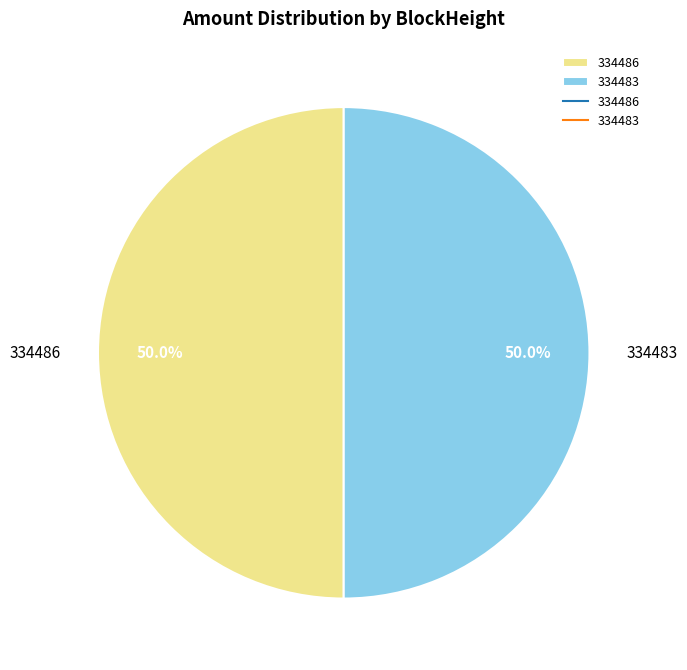

Is the sum of 334486 and 334483 greater than half?

Yes